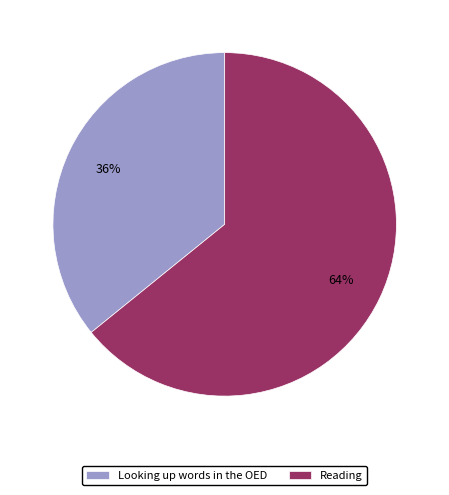

How many segments does this pie chart have?

2